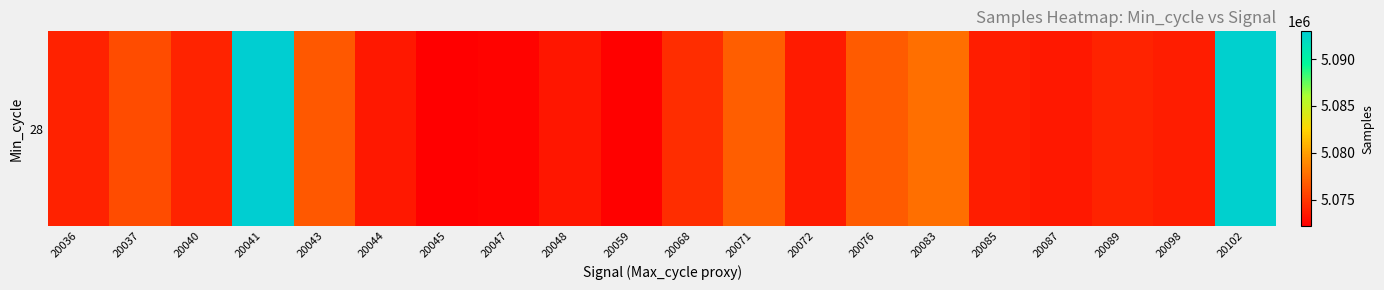

Which label corresponds to the smallest value in the chart?

20045